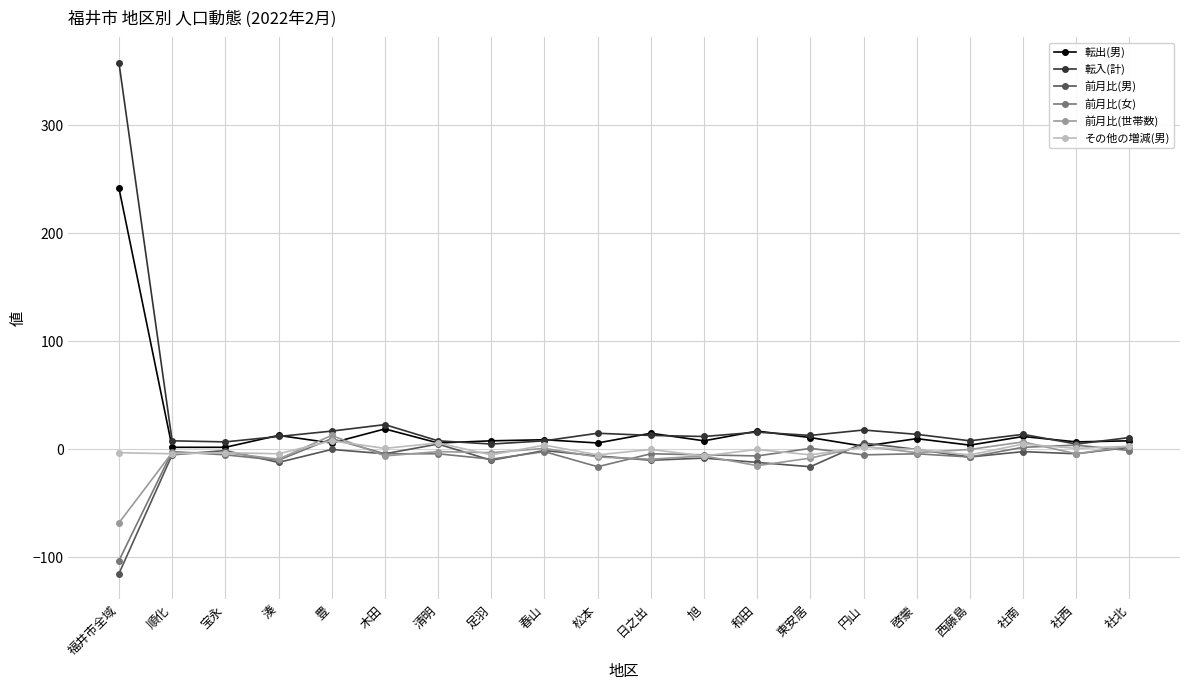

What is the total value across all series at 足羽?

-14